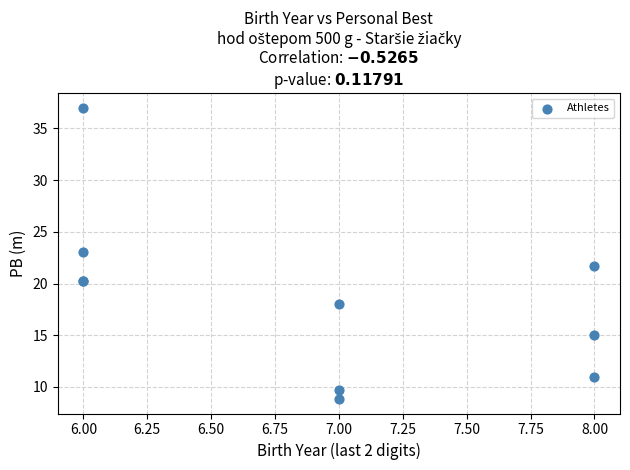

What Y value in the scatter plot is closest to 22?

21.7